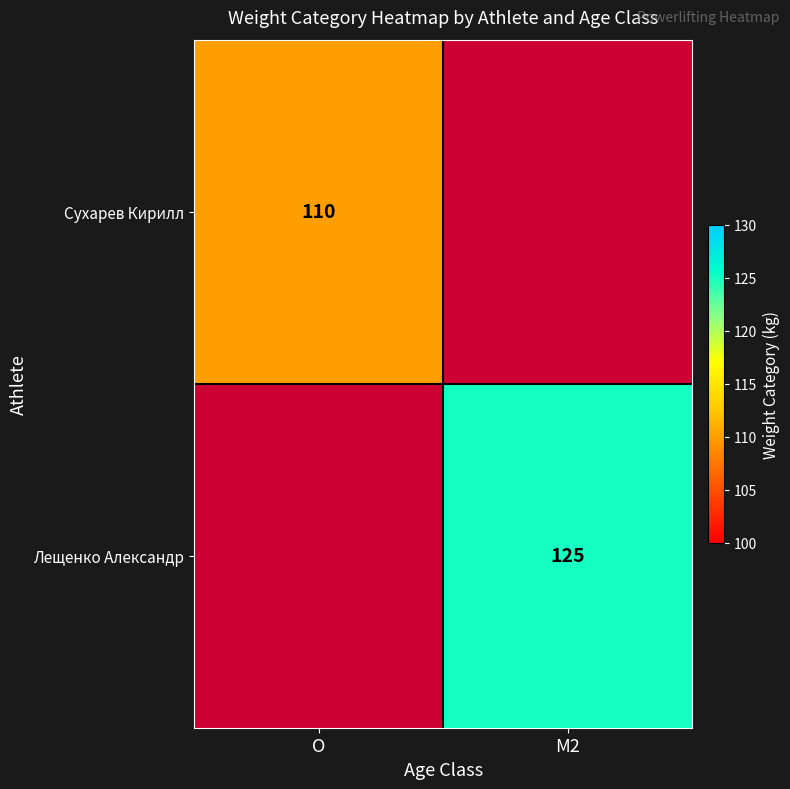

At how many categories does at least one series exceed 108?

2